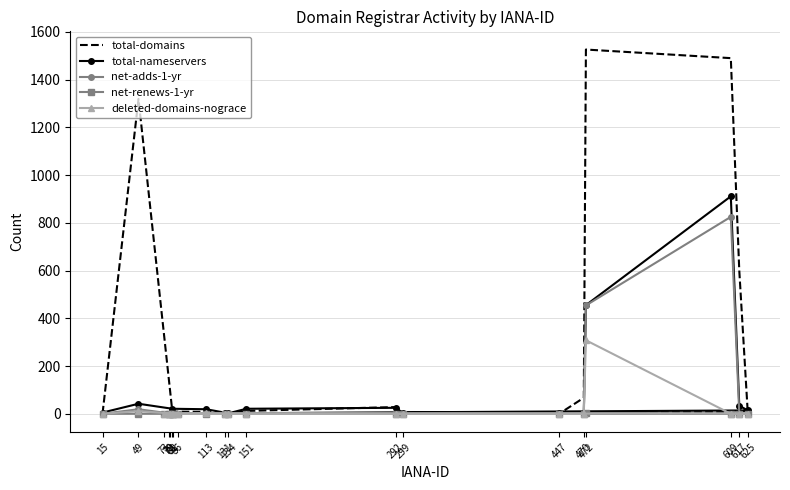

What is the sum of all total-nameservers values?

1561